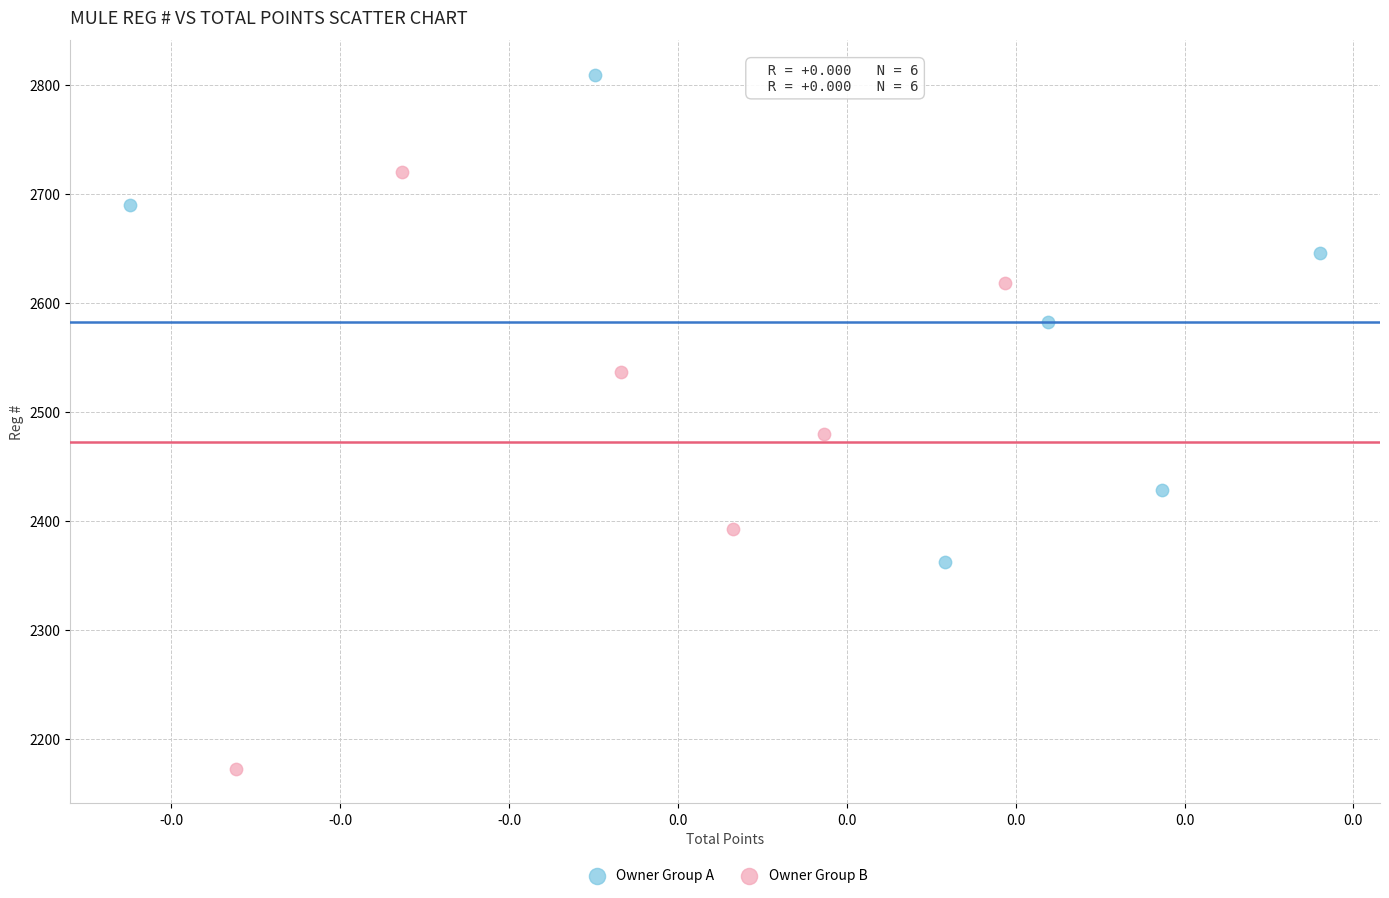

Which series contains the highest Y value?

Owner Group A